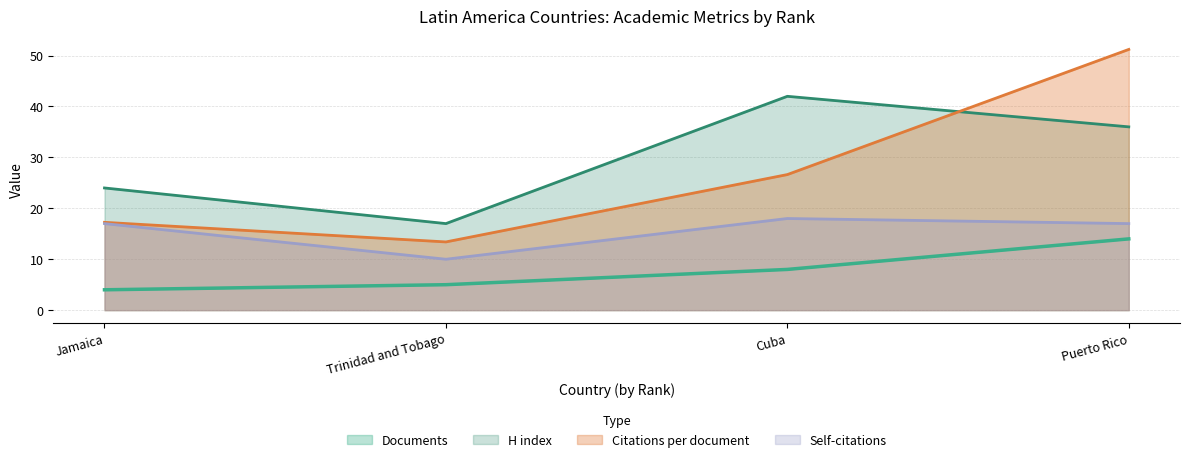

What is the average value of the Documents series?

7.8